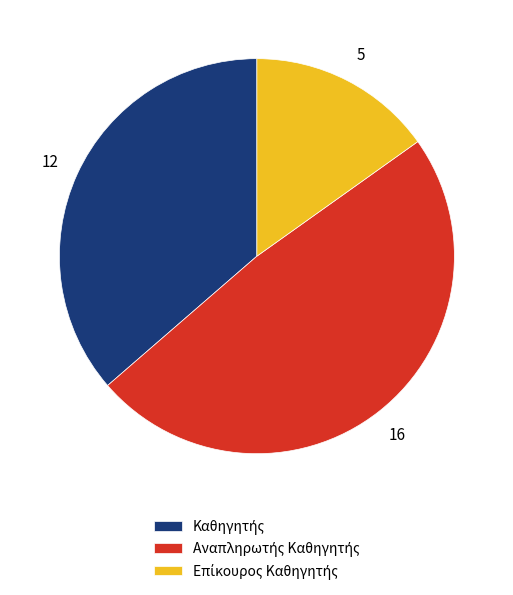

Is there any slice that represents more than half of the pie?

No